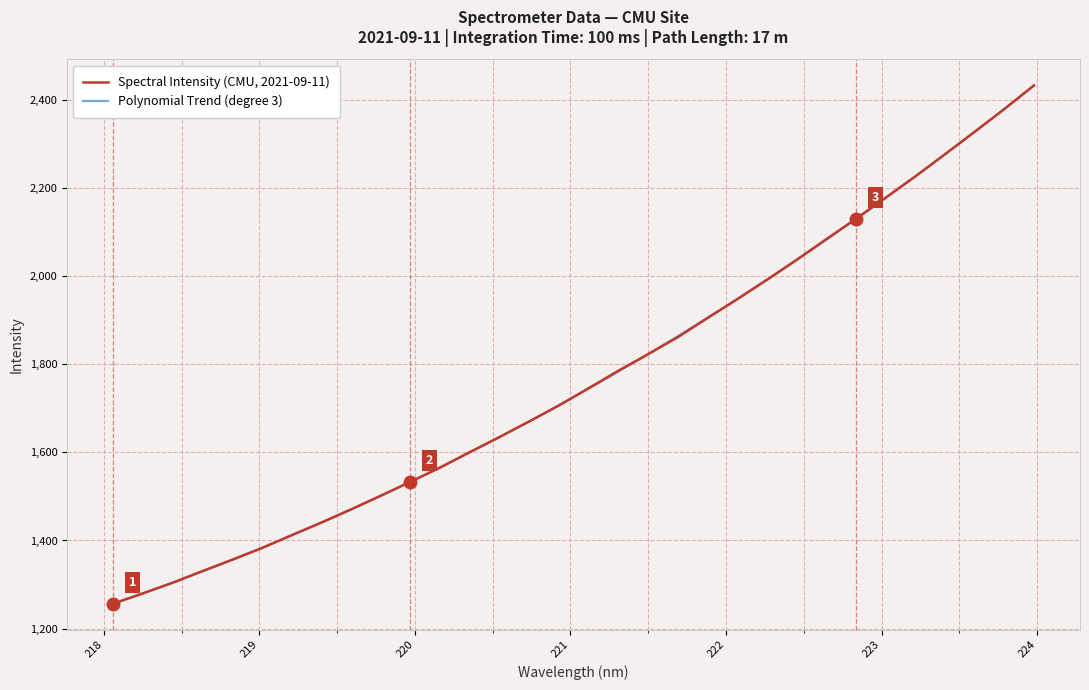

What position from the right is 220.1623?

21